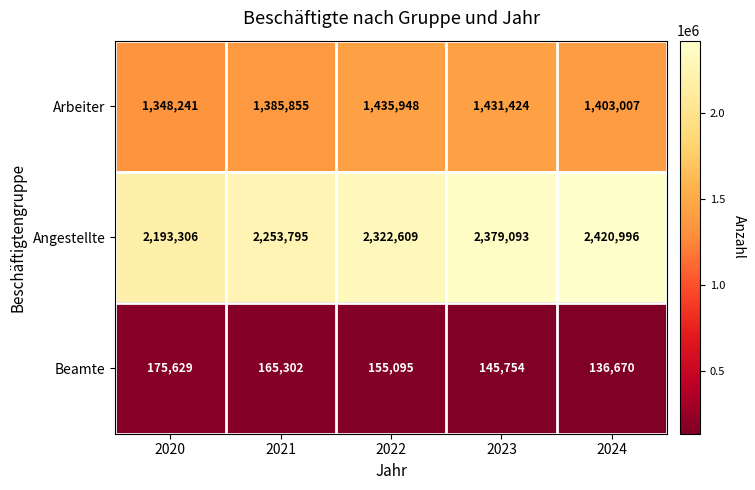

Reading left to right, what are all the values shown in this chart?

Arbeiter: 1348241	1385855	1435948	1431424	1403007
Angestellte: 2193306	2253795	2322609	2379093	2420996
Beamte: 175629	165302	155095	145754	136670